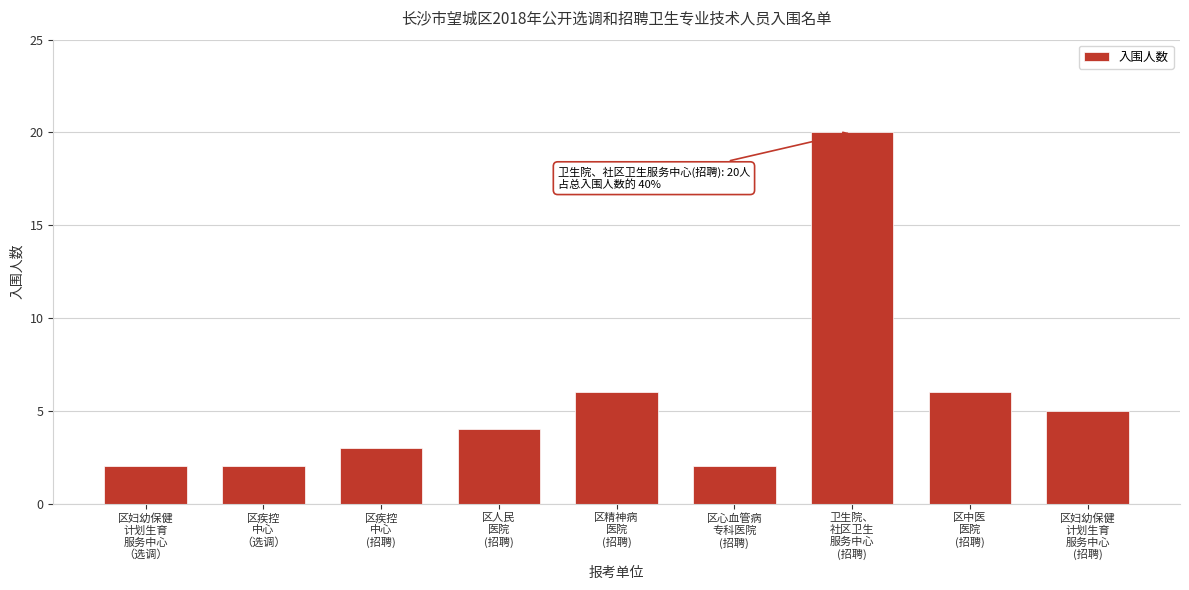

Reading right to left, extract all data points from this chart.

5	6	20	2	6	4	3	2	2